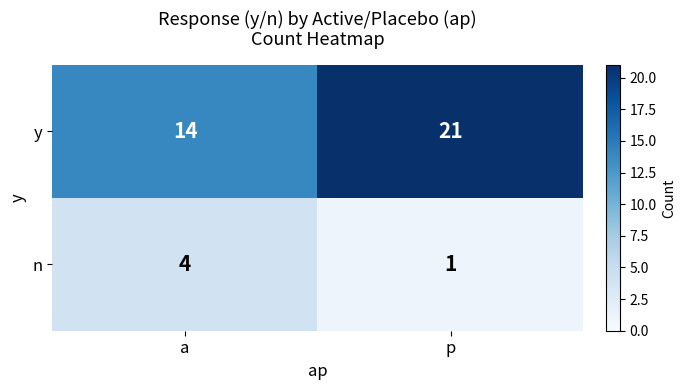

Where is y nearest to the value 17?

a